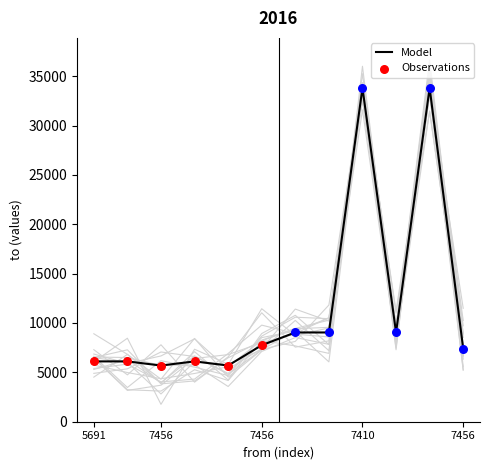

What is the ratio of the value at 7456 to the value at 7456?

5.5